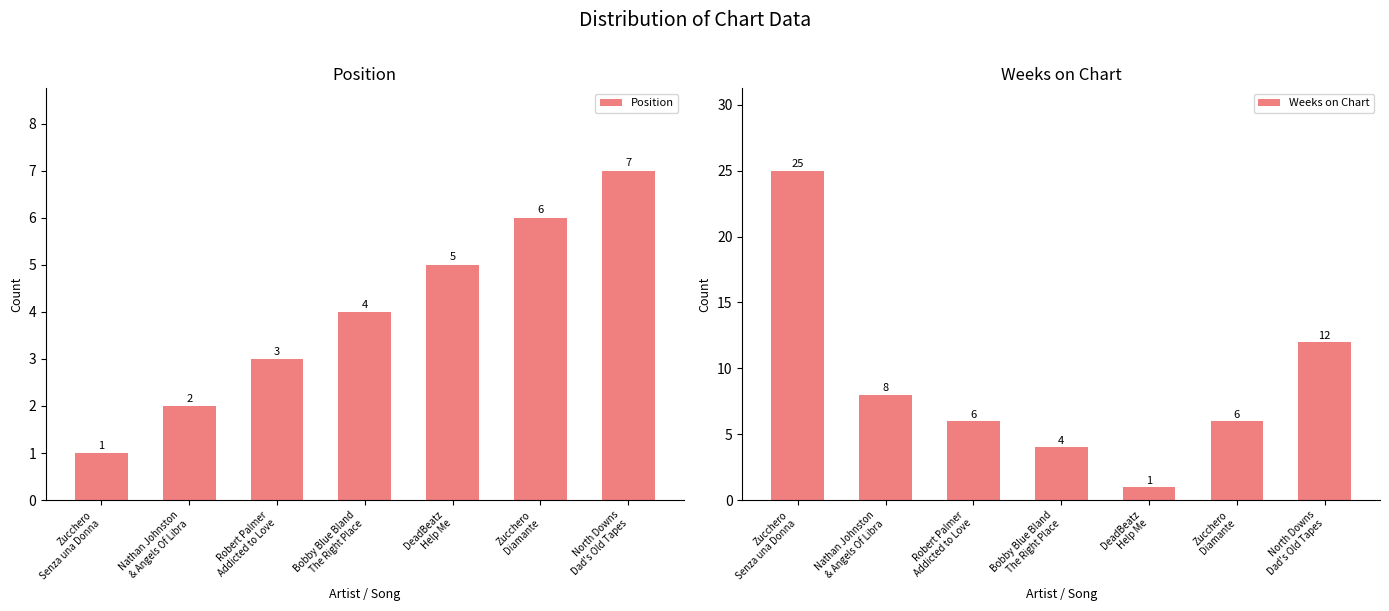

At which label does Position first exceed 4?

DeadBeatz
Help Me